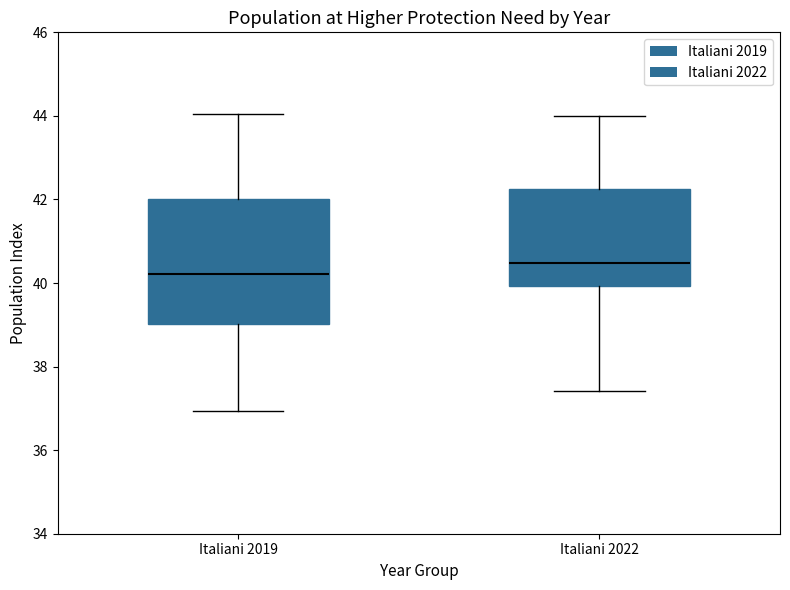

Where does the median line of the box for Italiani 2019 sit on the y-axis? The values are not printed on the chart, so give them approximately, as read against the axis.

40.2